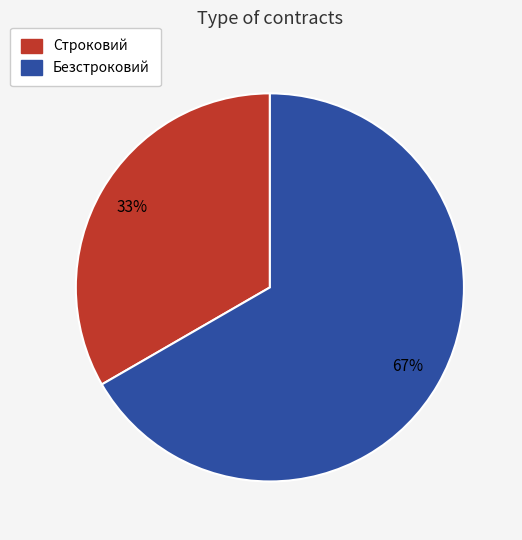

What is the largest slice in the pie chart?

Безстроковий